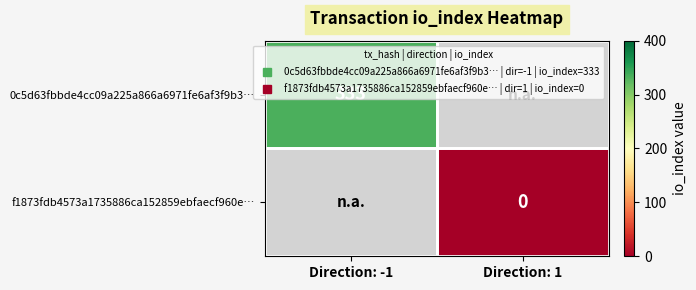

Rank the categories by f1873fdb4573a1735886ca152859ebfaecf960e… value from lowest to highest.

Direction: -1, Direction: 1